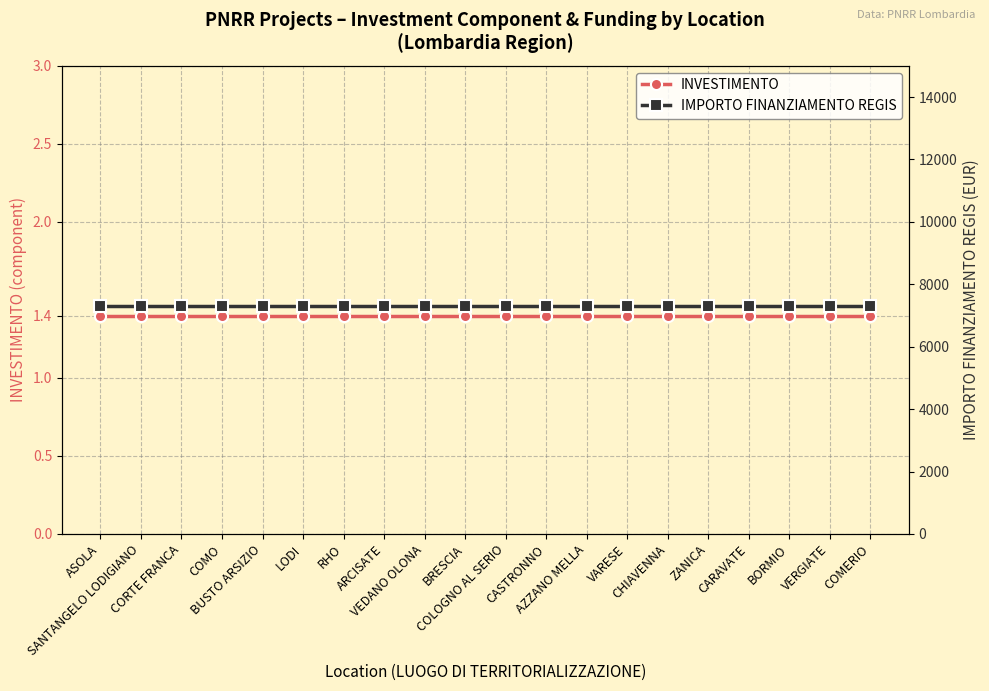

What position from the left is CARAVATE?

17